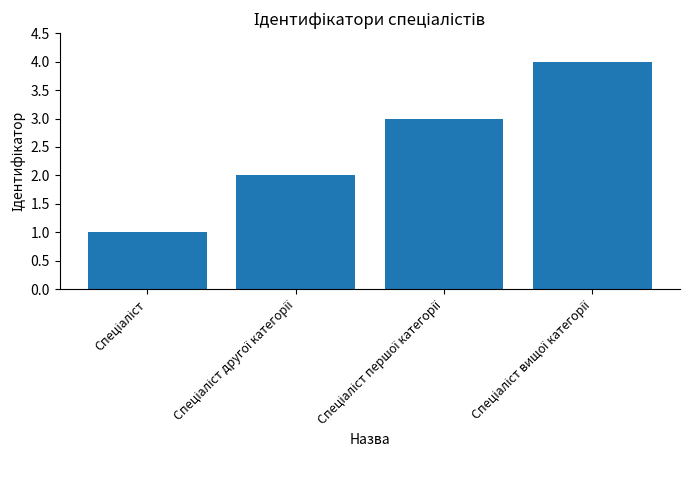

What is the sum of all values?

10